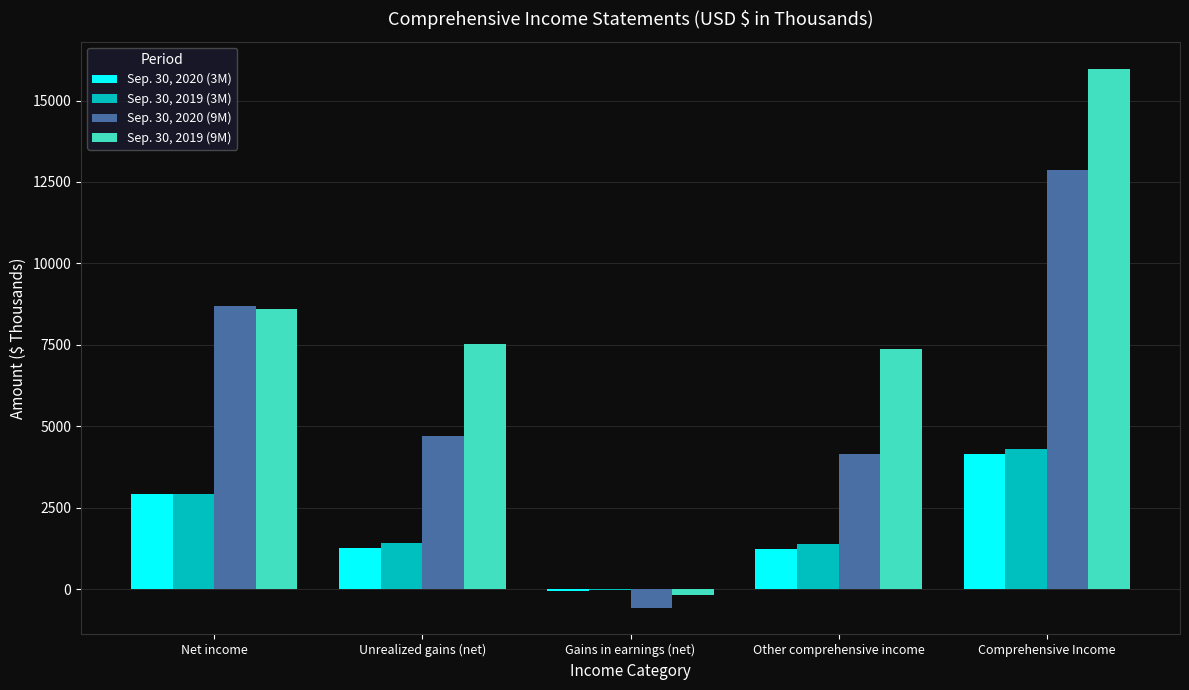

How many values in Sep. 30, 2019 (9M) are above zero?

4